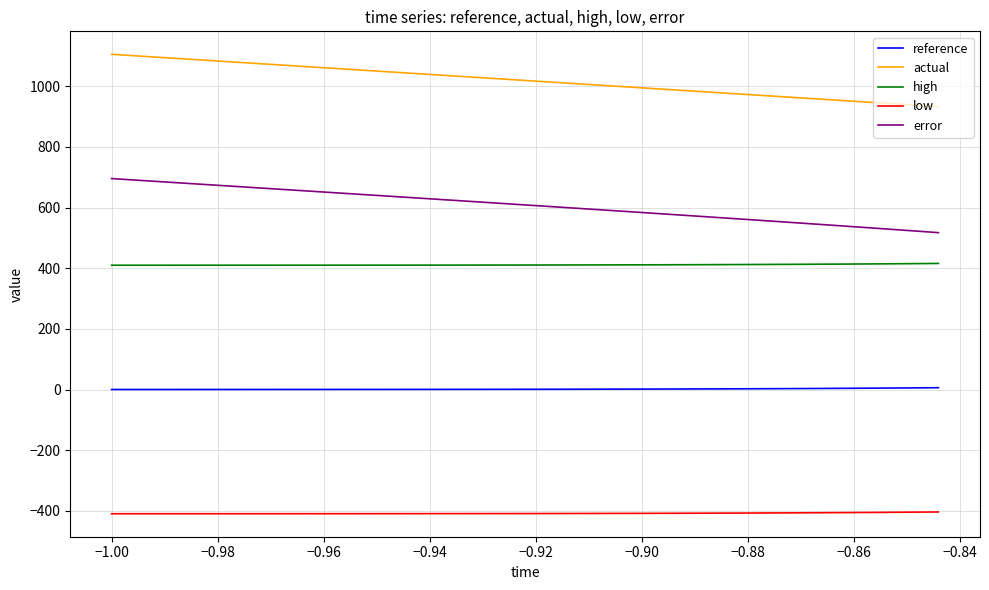

What is the sum of all reference values?

57.5